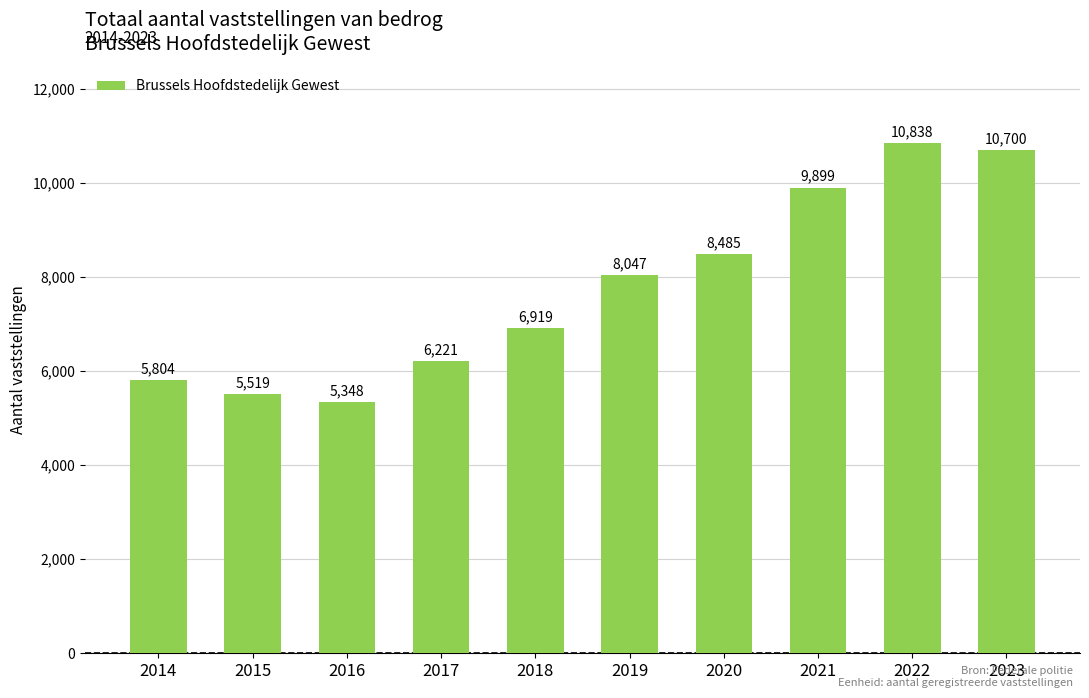

List the labels in order of value, largest first.

2022, 2023, 2021, 2020, 2019, 2018, 2017, 2014, 2015, 2016